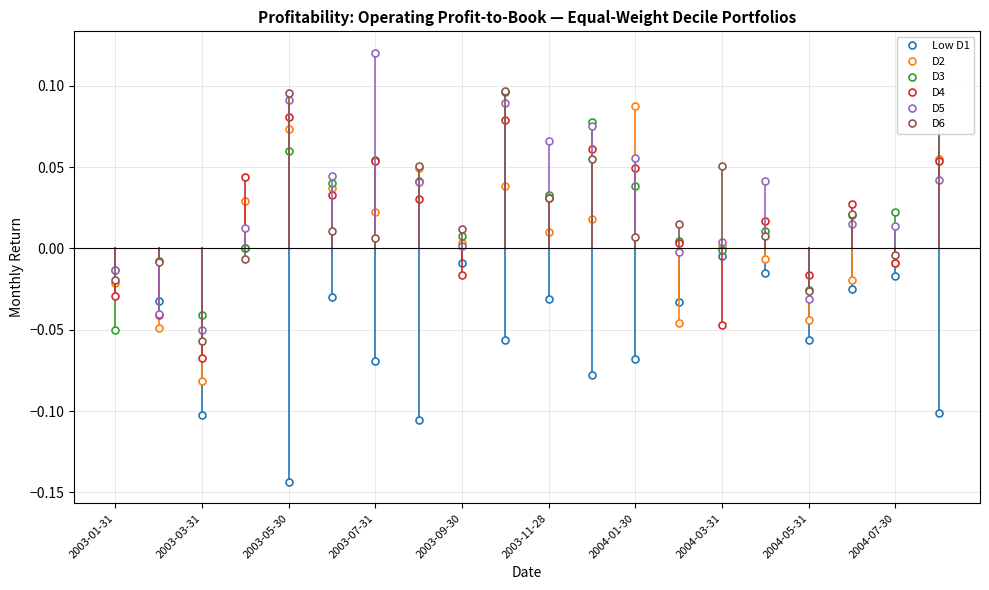

True or false: Low D1 has more than 0 interior local peaks.

True